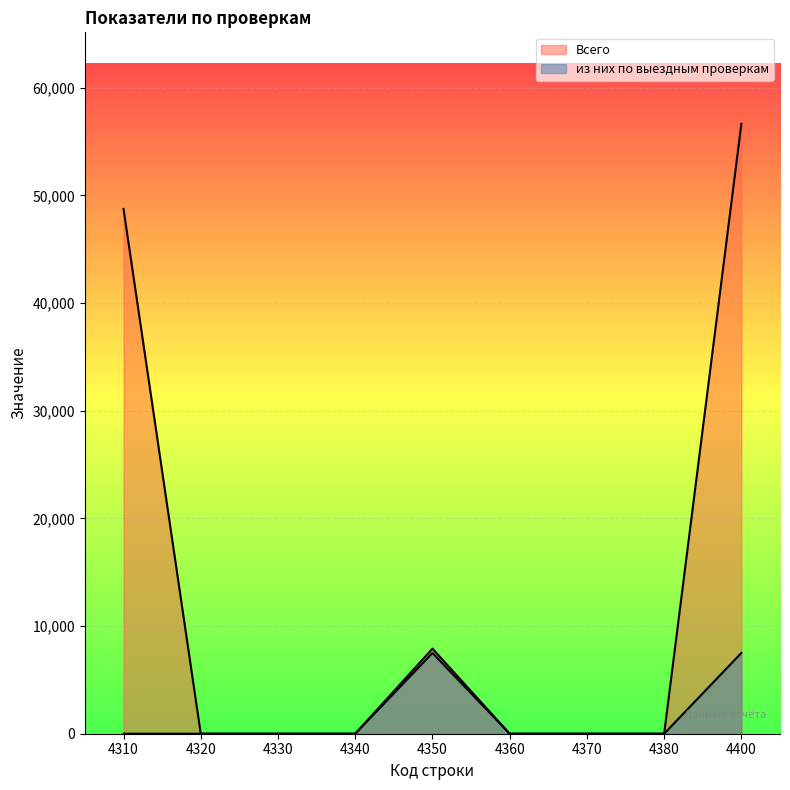

Reading left to right, extract all data points from this chart.

Всего: 48756	0	0	0	7902	0	0	0	56658
из них по выездным проверкам: 0	0	0	0	7503	0	0	0	7503